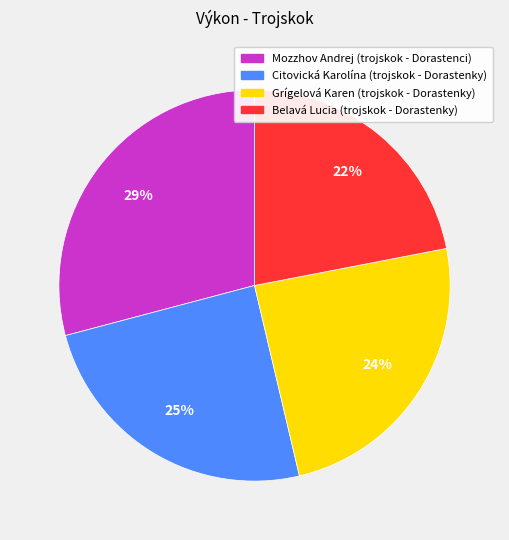

Is there a majority slice in this chart?

No